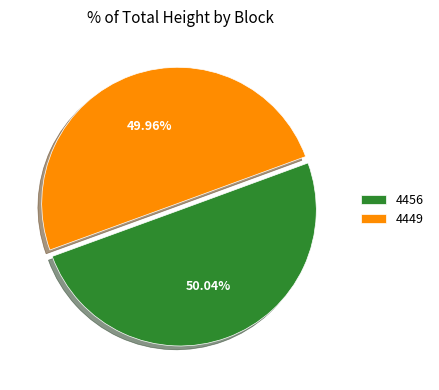

What is the ratio of the value at 4449 to the value at 4456?

1.0